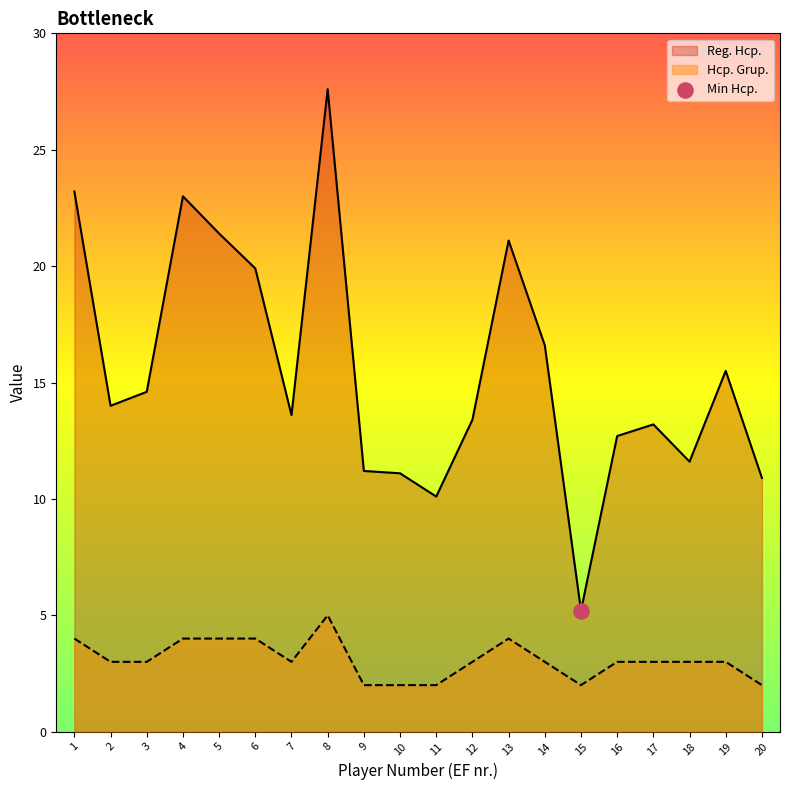

What is the total value across all series at 7?

16.6